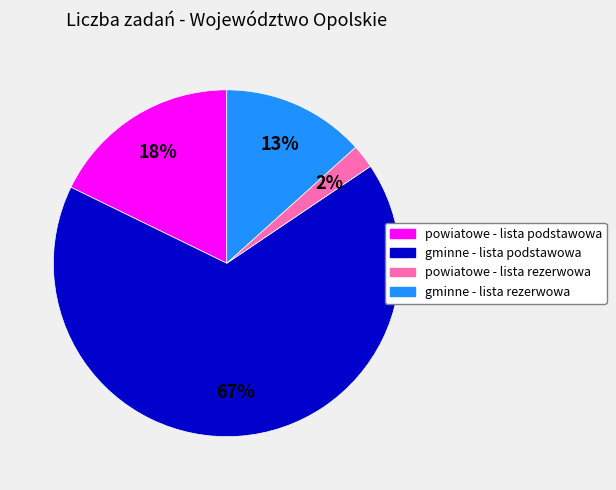

Do gminne - lista podstawowa and gminne - lista rezerwowa together represent more than half of the pie?

Yes